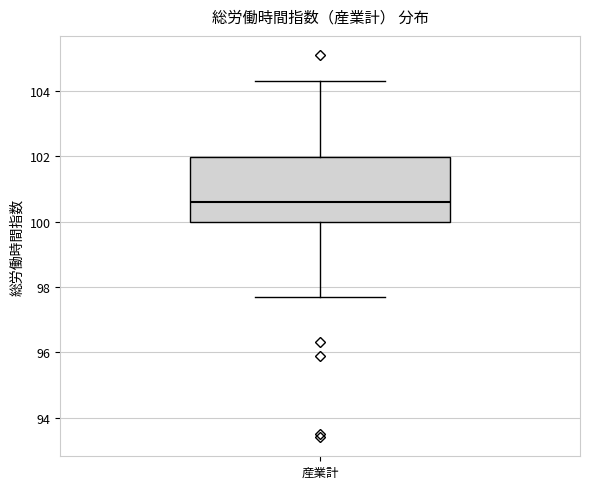

Transcribe this box plot: give where the median line is, the range the box spans, and where the two whiskers end, as read against the y-axis. The values are not printed on the chart, so give them approximately, as read against the axis.

median 100.6, box 100.0 to 102.0, whiskers 97.8 to 104.4